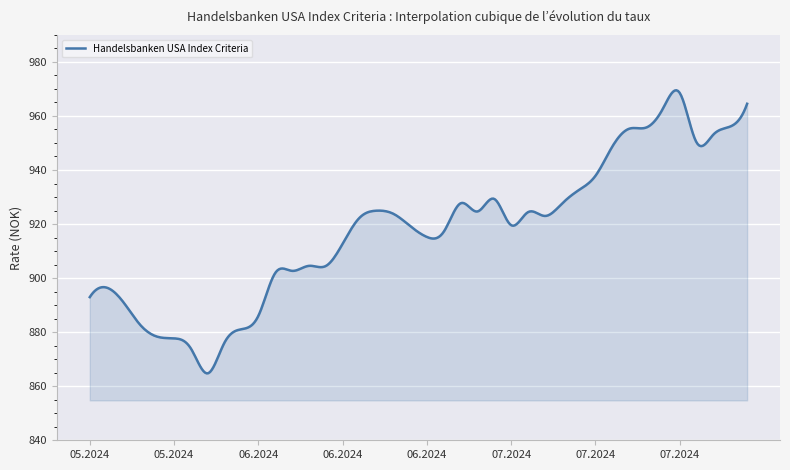

What is the maximum value shown in the chart?

969.5